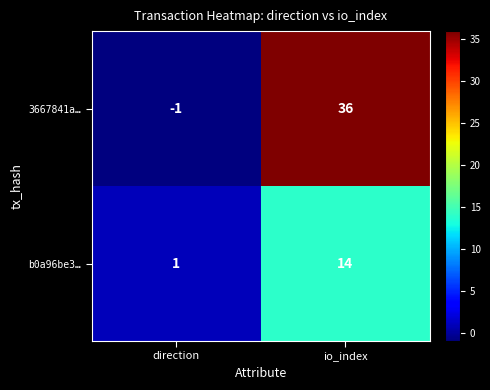

How many categories are shown in the chart?

2